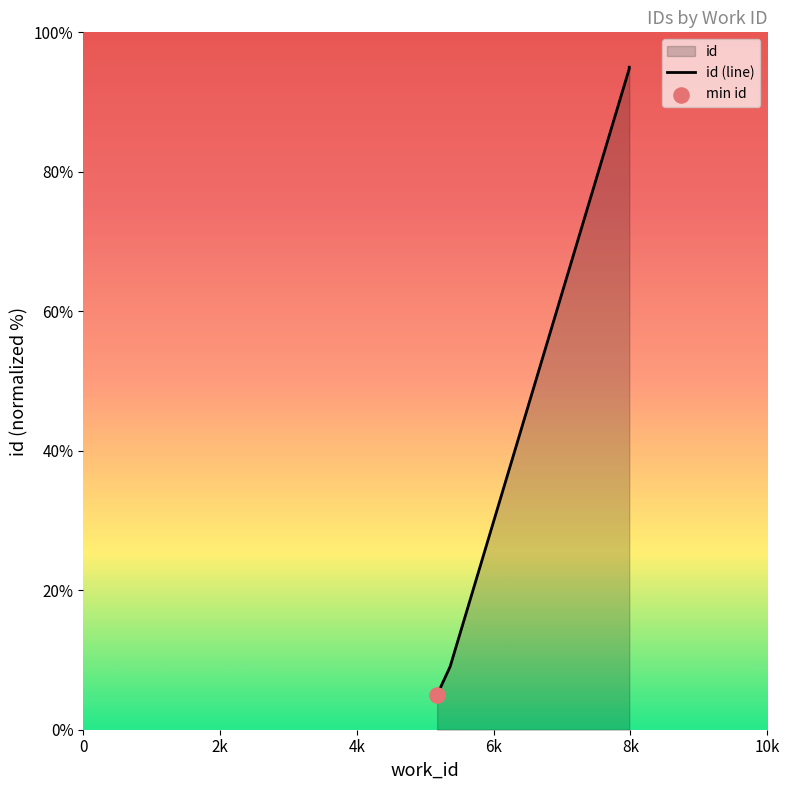

Which has a higher value, 0 or 8k?

8k